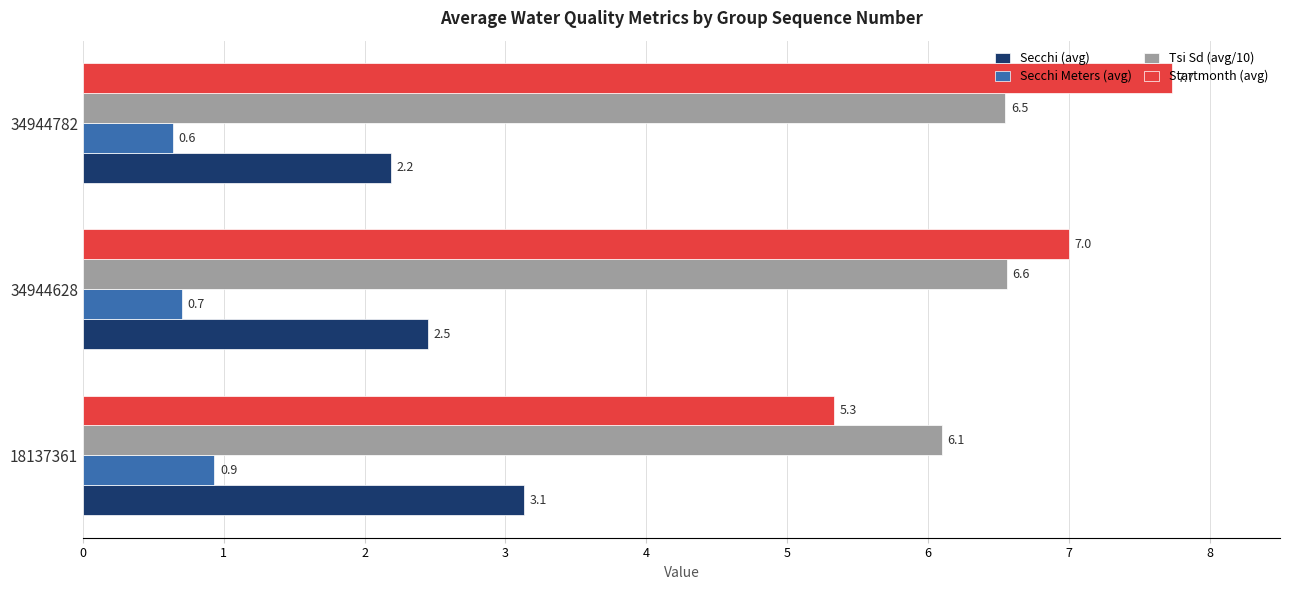

Which series has the largest range (max minus min)?

Startmonth (avg)